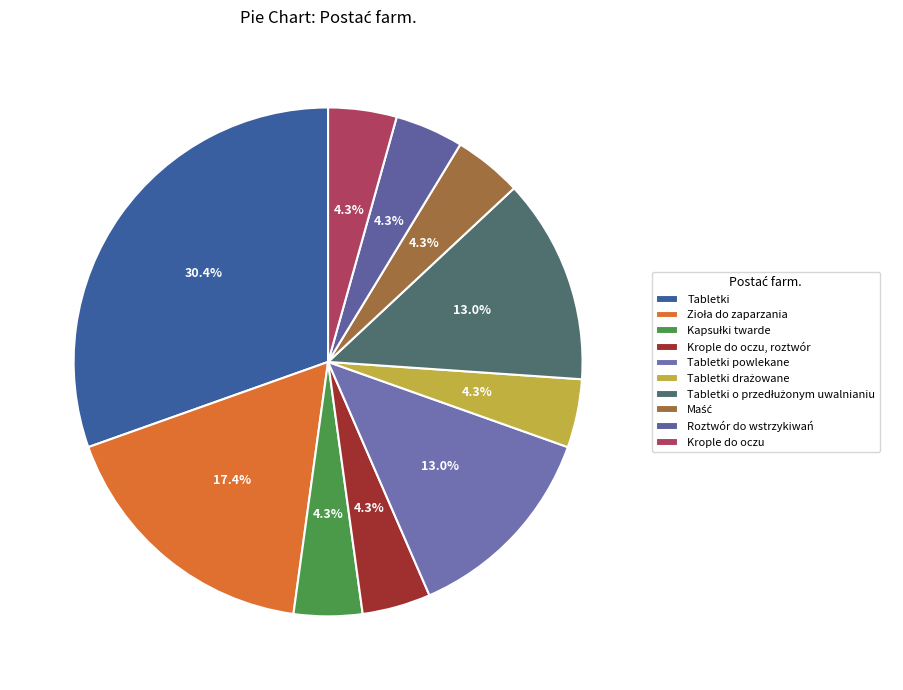

Count the number of slices in the pie.

10